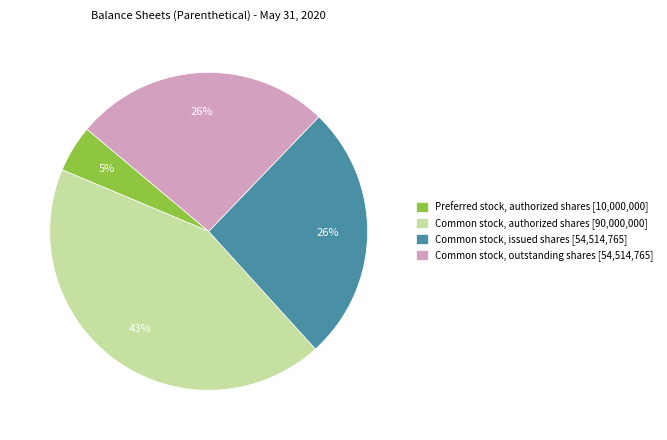

How many slices are in this pie chart?

4